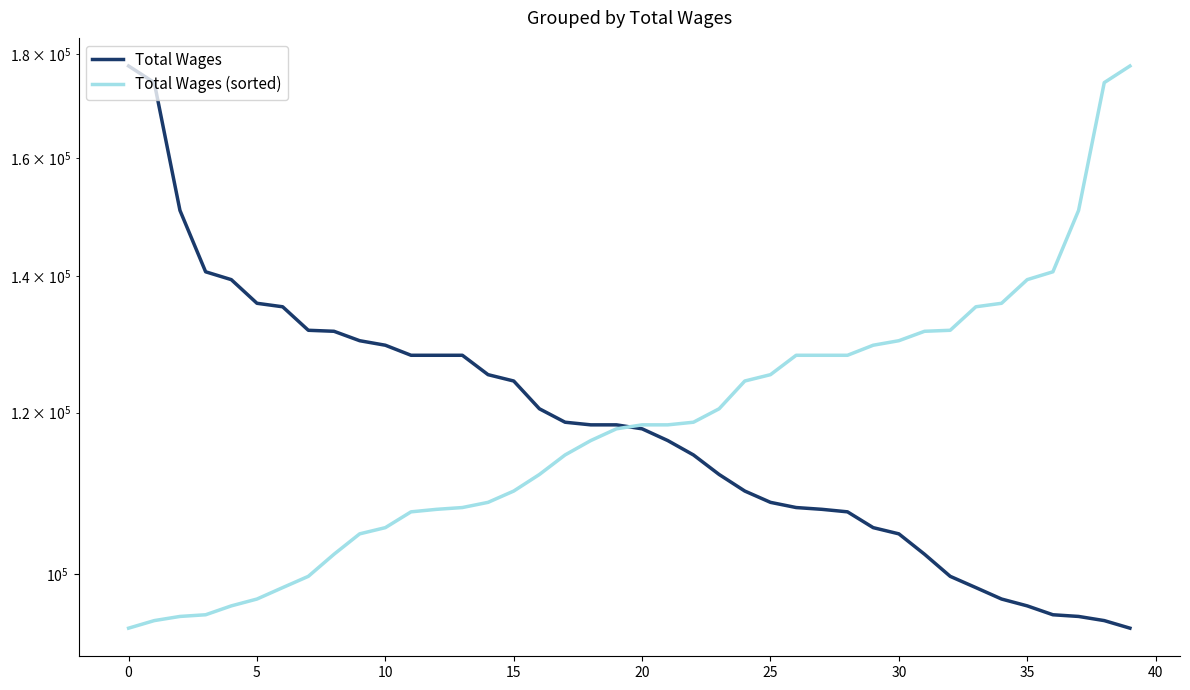

What is the difference between the highest and lowest values at 39?

83492